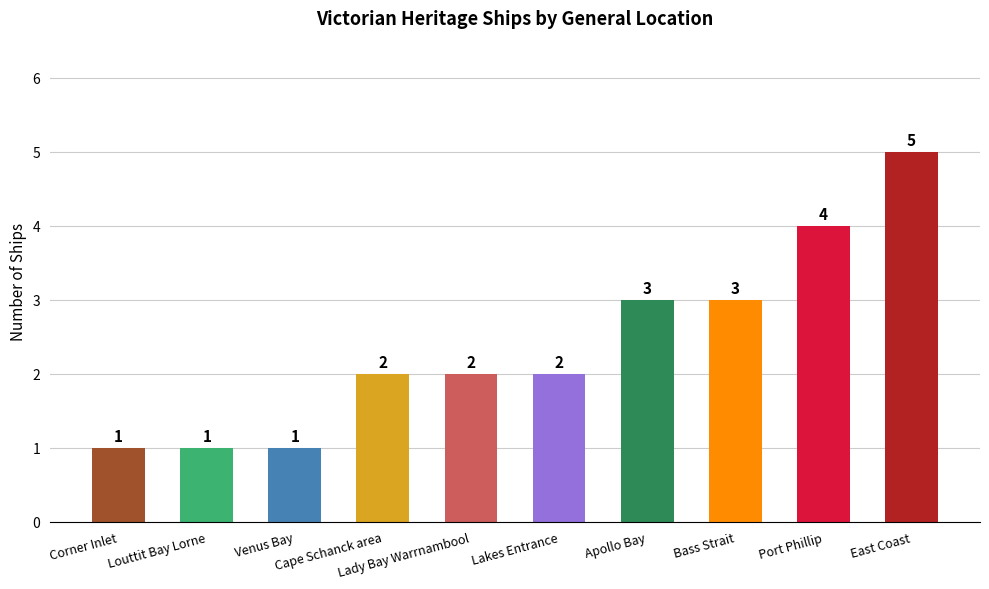

At which category does the chart reach its peak across all series?

East Coast